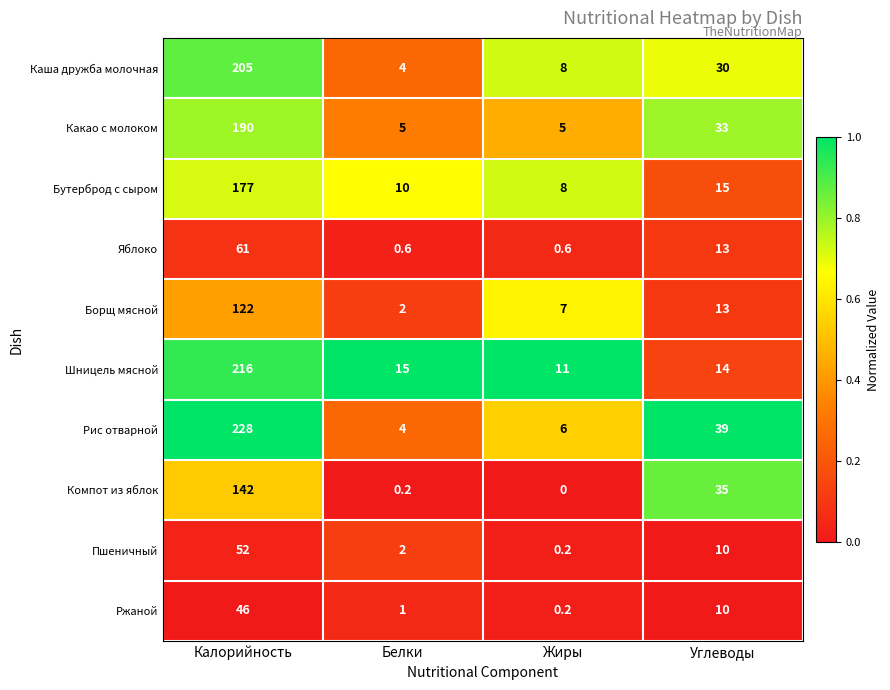

At which category does the chart reach its minimum across all series?

Жиры